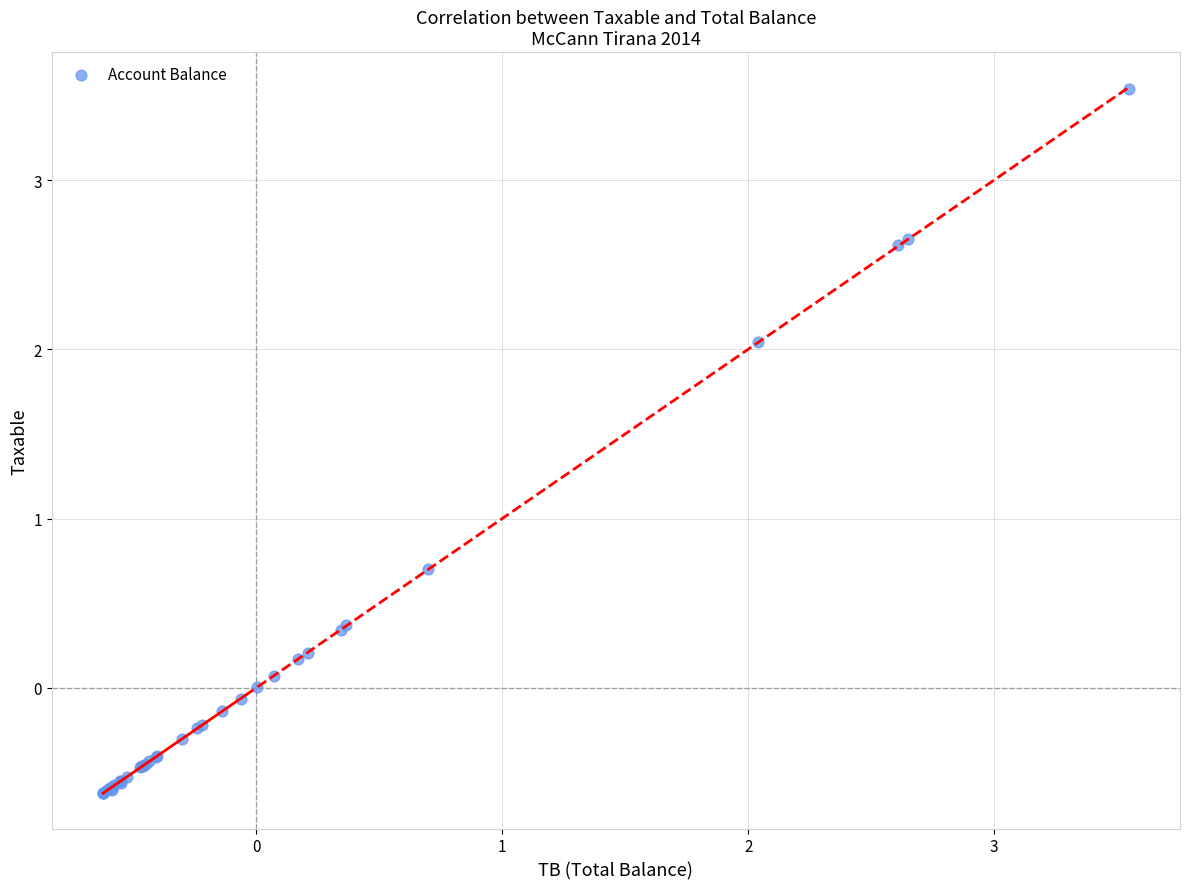

What Y value in the scatter plot is closest to 1?

0.7